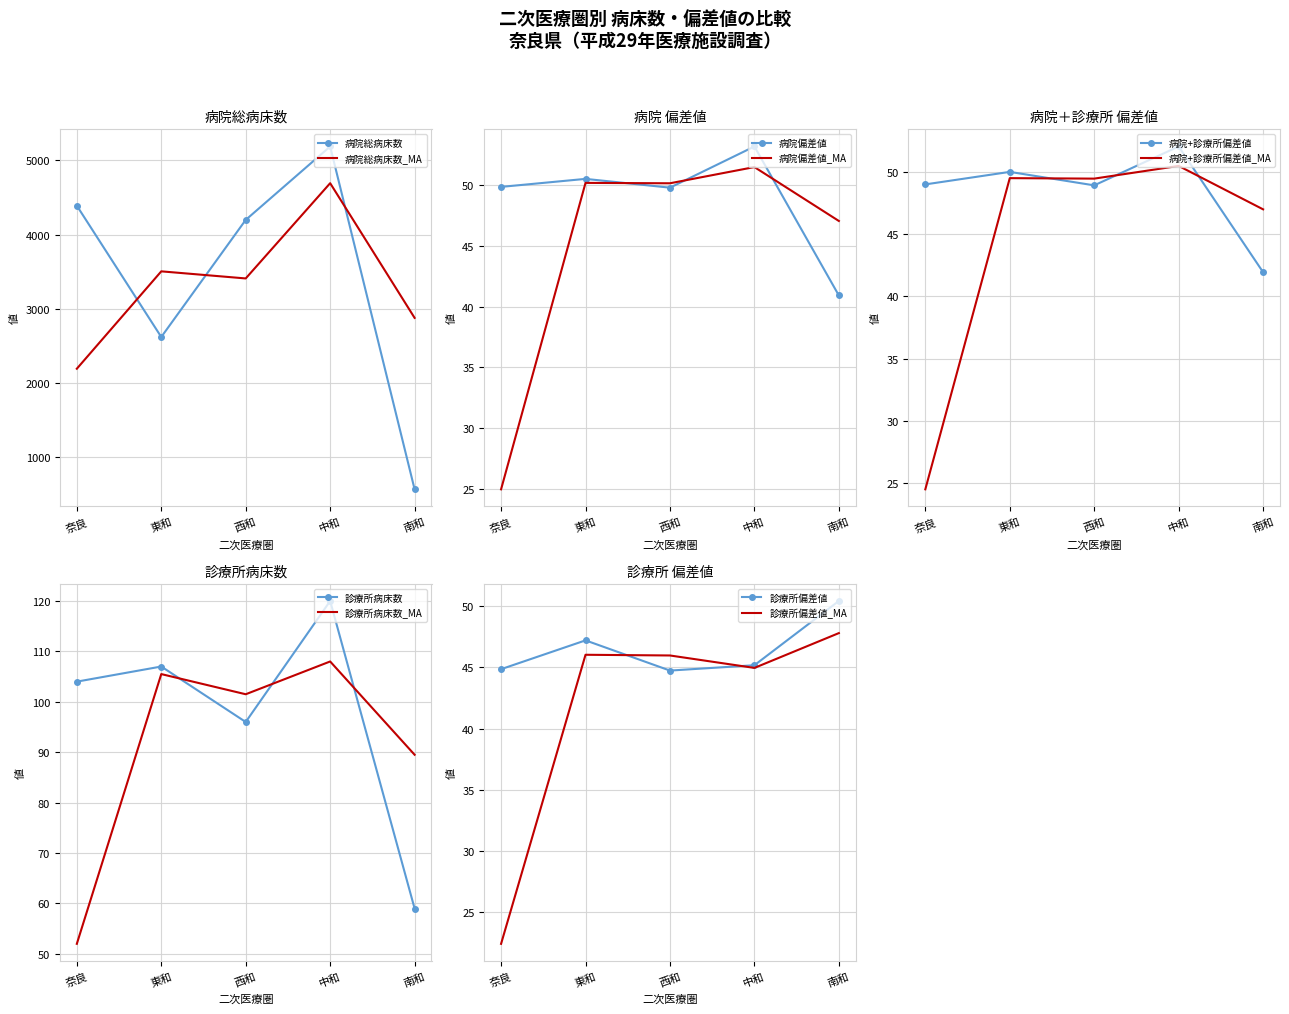

How many interior local valleys does the 病院+診療所偏差値 series have?

1